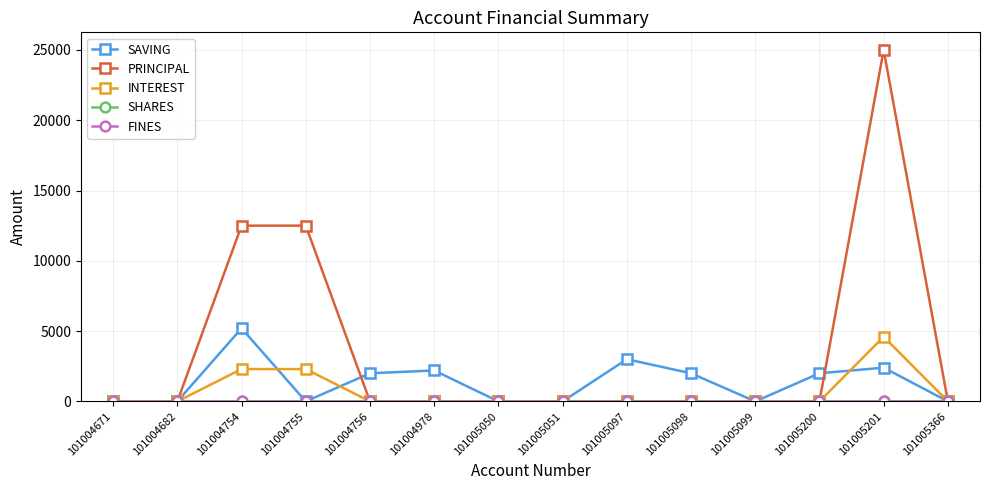

How many data points does each series have?

14